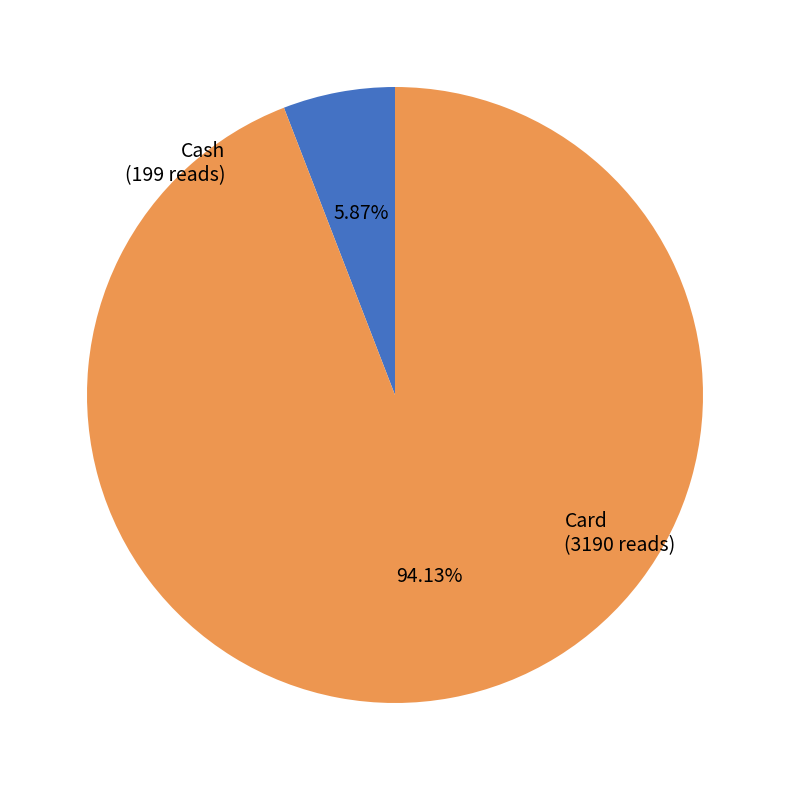

Which has a higher value, Card or Cash?

Card